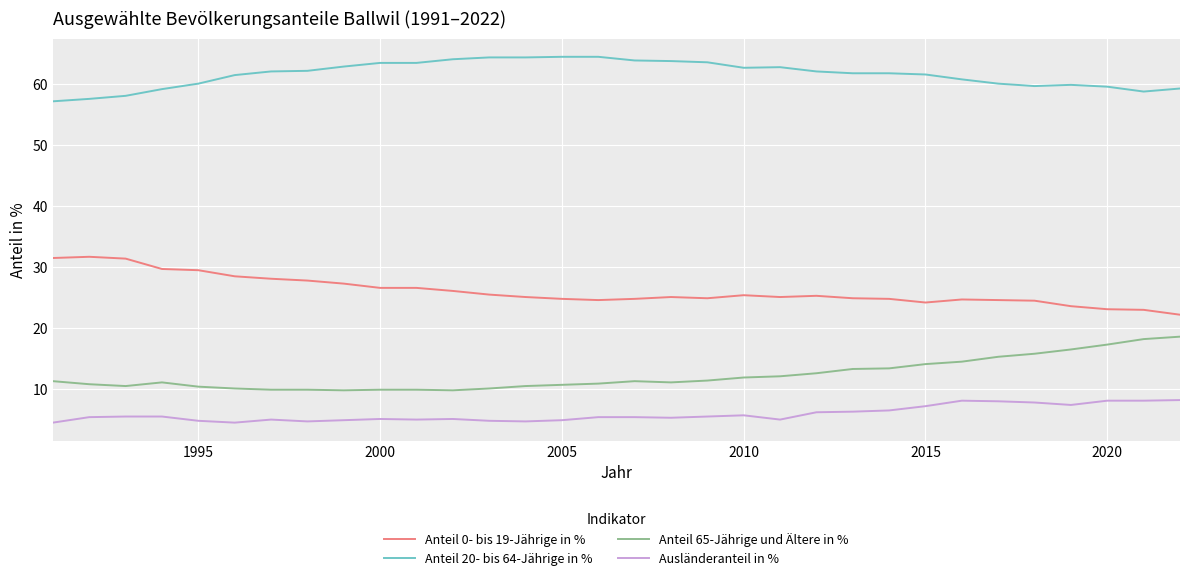

True or false: Anteil 0- bis 19-Jährige in % has more than 1 interior local peaks.

True